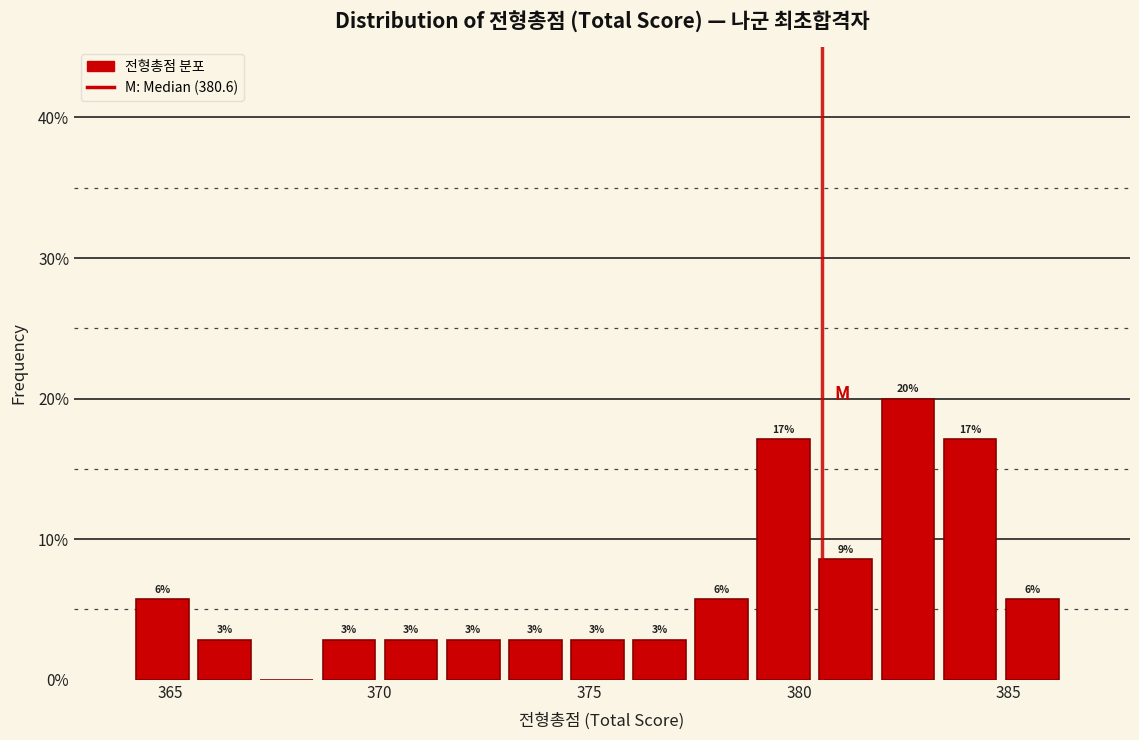

Around what value on the x-axis is the tallest bar? Give the approximate position of its centre, as read against the axis.

382.5